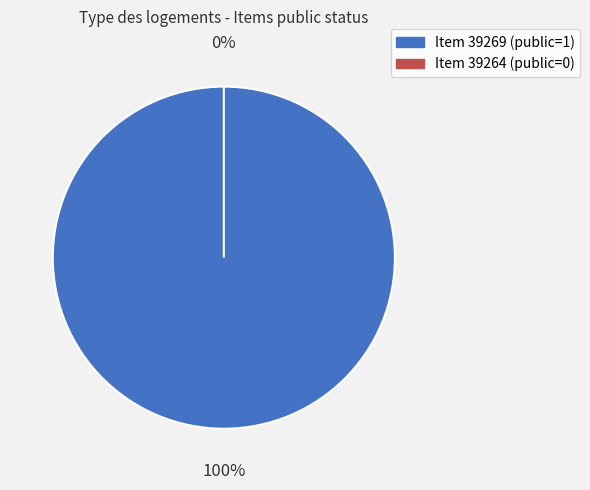

Which has a higher value, 39264 or 39269?

39269